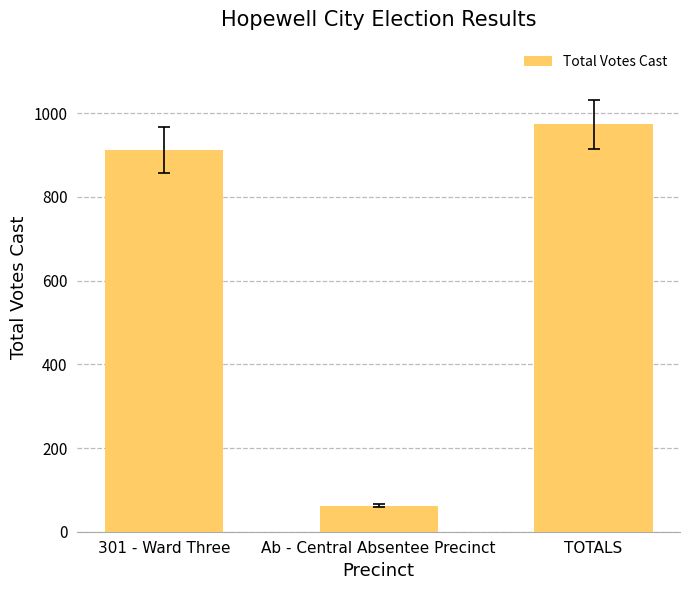

Count the number of data series in this chart.

1